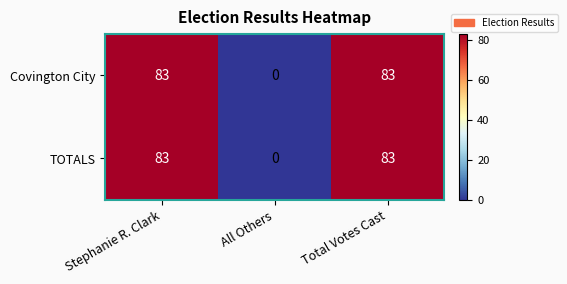

True or false: TOTALS has a value of 83 at Total Votes Cast.

True